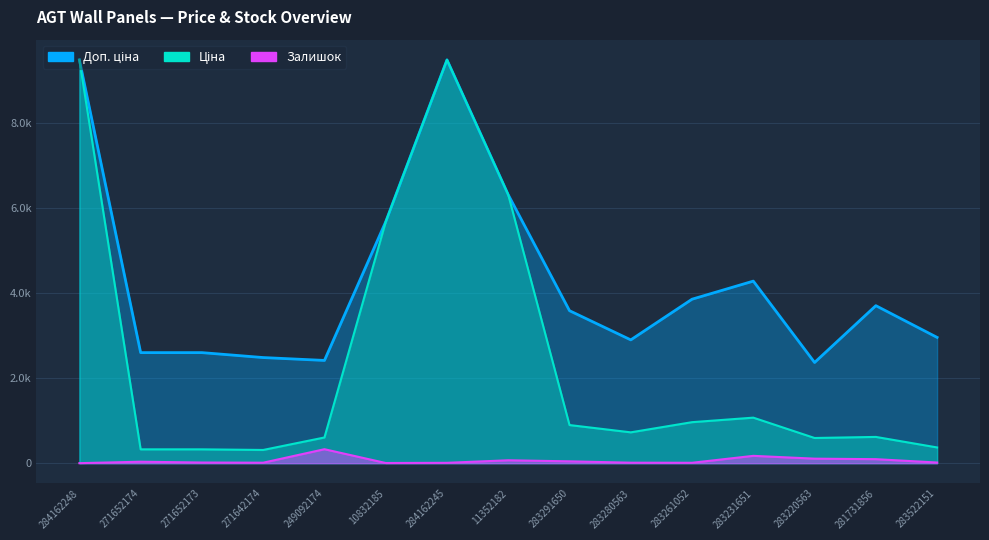

Is it true that Залишок equals 11.0 at 283280563?

True